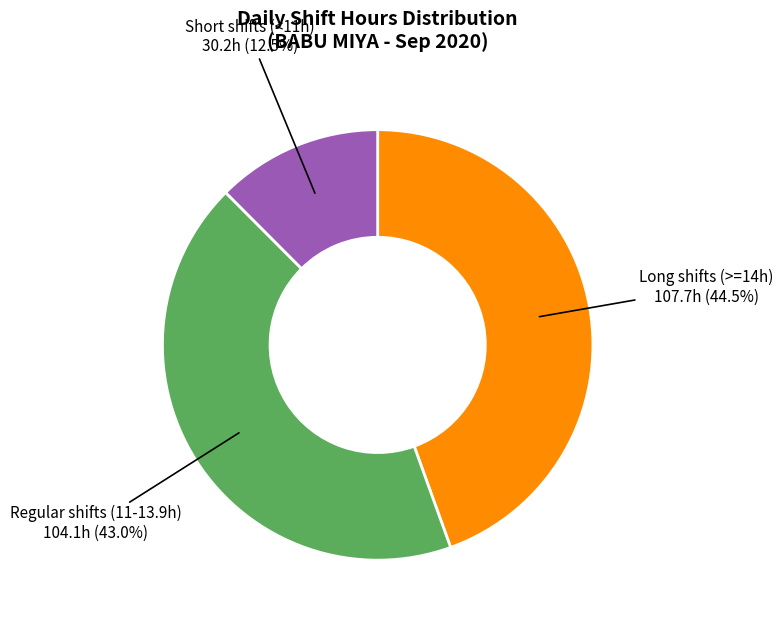

Is there any slice that represents more than half of the pie?

No